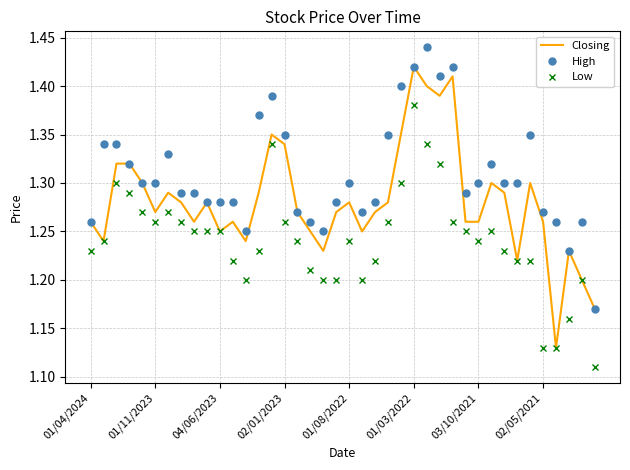

What is the sum of all High values?

52.4